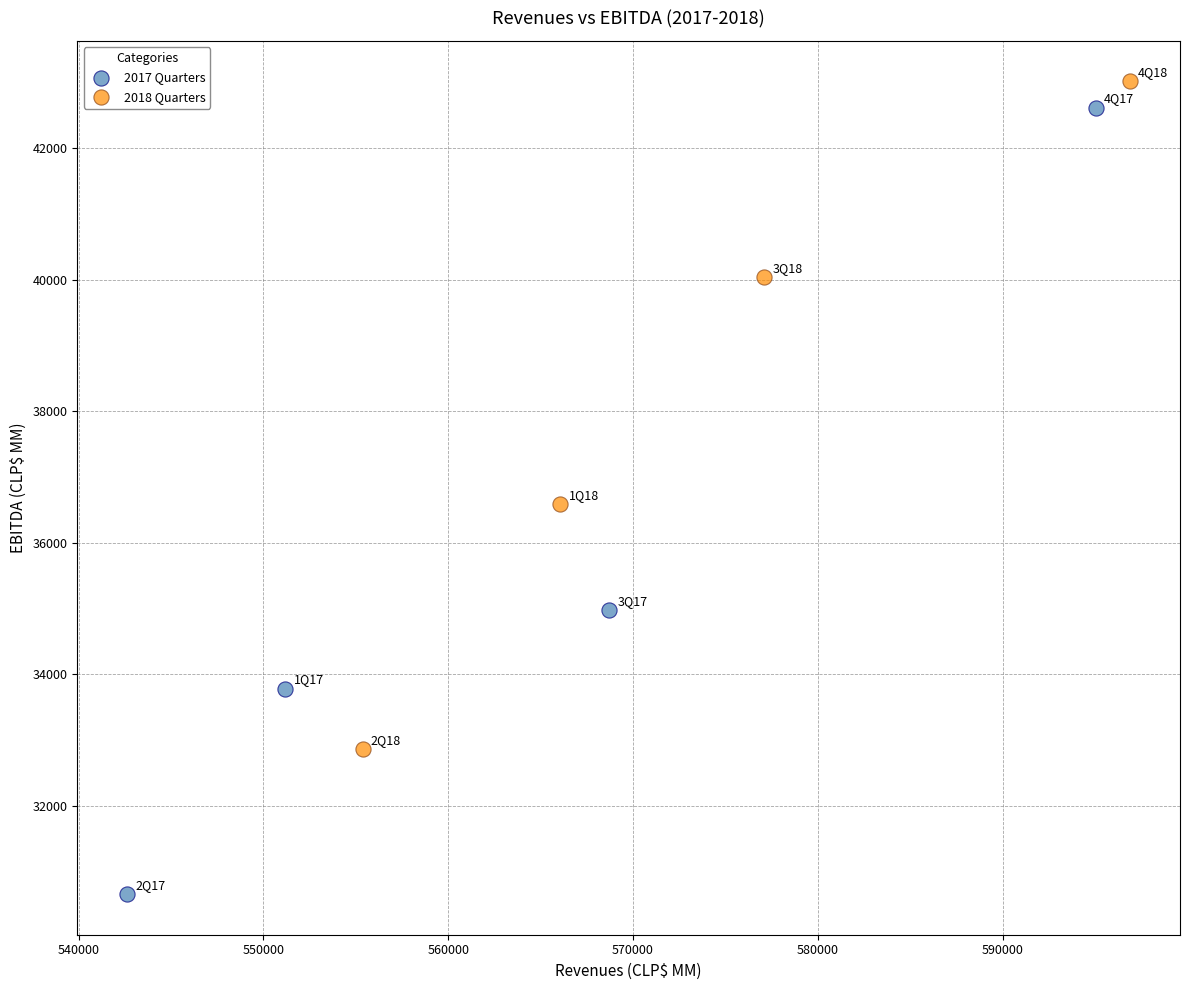

Which series has the widest spread of Y values?

2017 Quarters